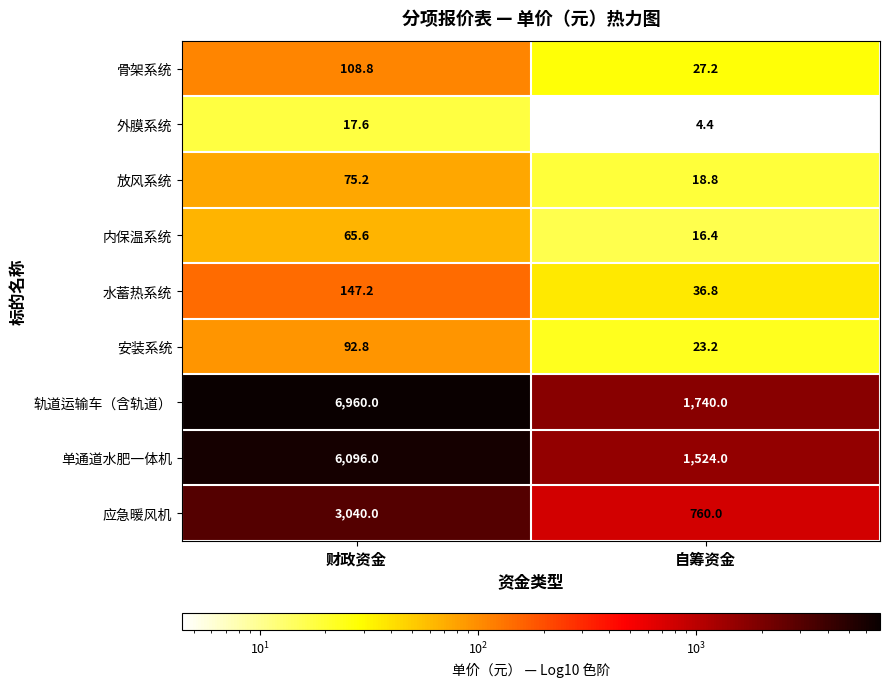

Which category has the highest value across all series?

财政资金